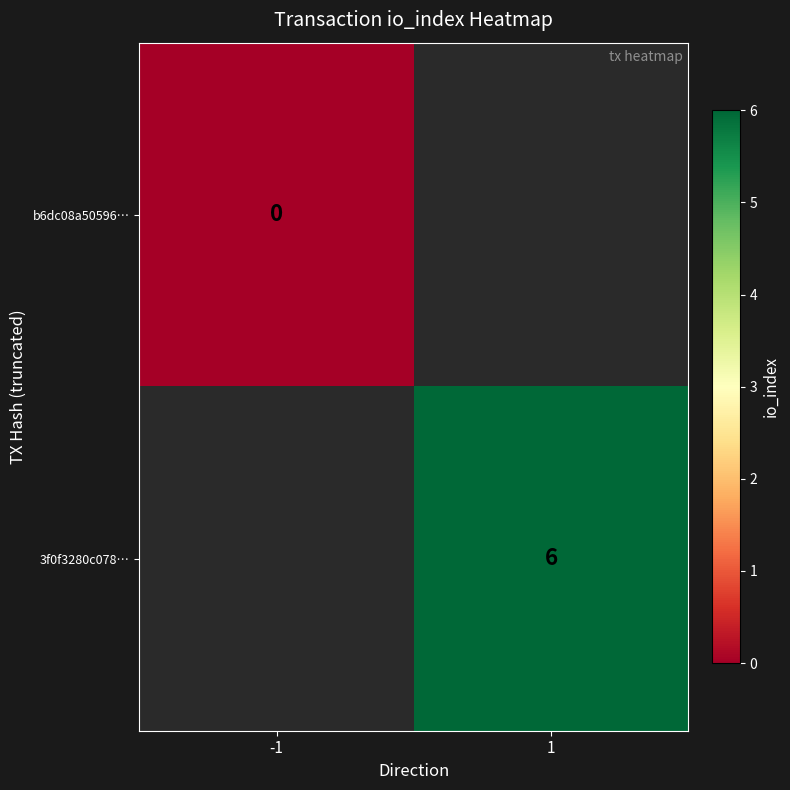

The value of 3f0f3280c078… at 1 is 4. True or false?

False